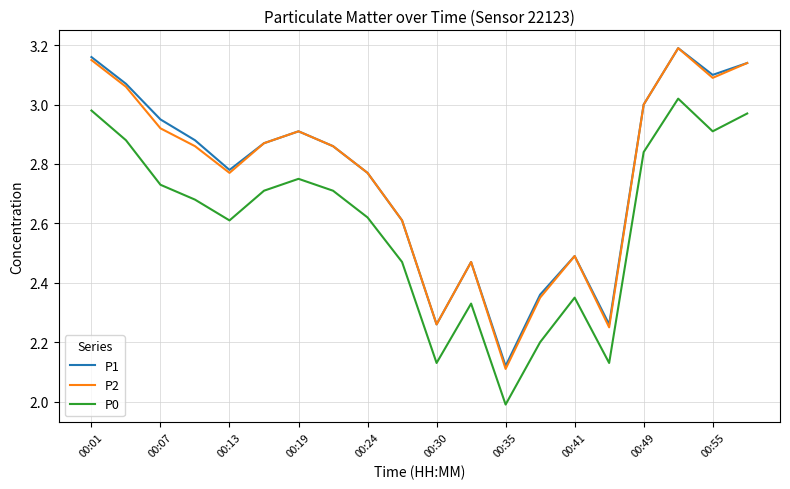

True or false: P1 and P0 cross at least once.

False